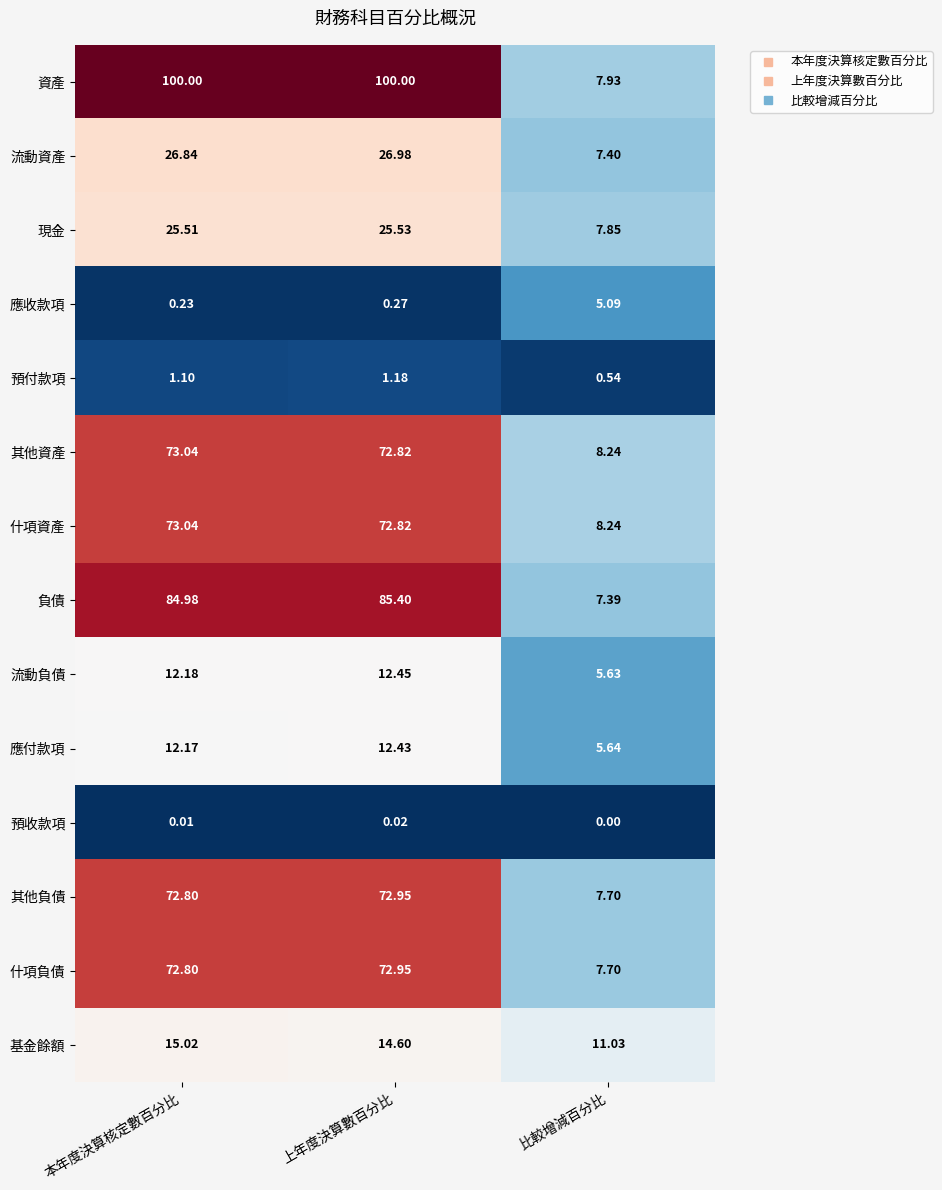

At how many categories does at least one series exceed 4?

3